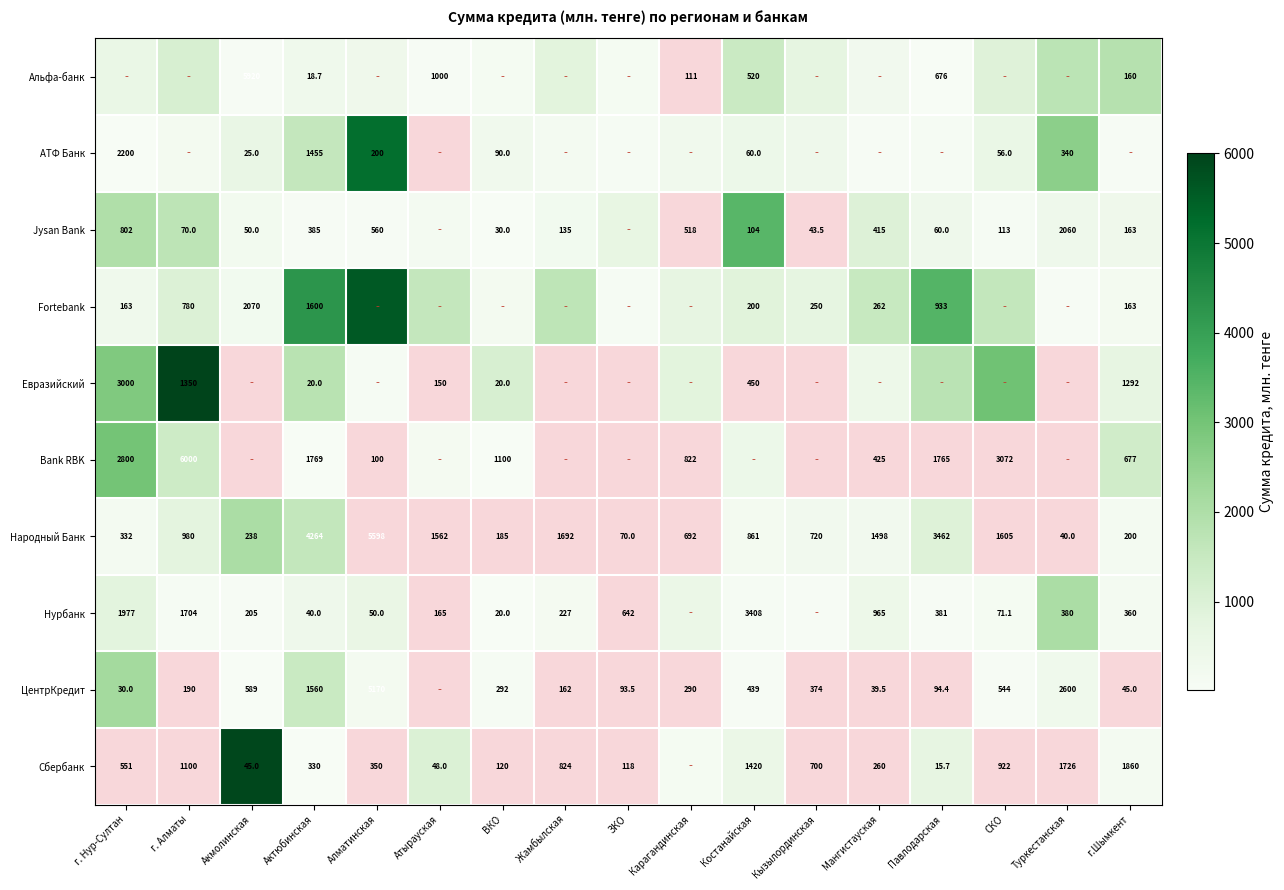

How many series are shown in this chart?

10